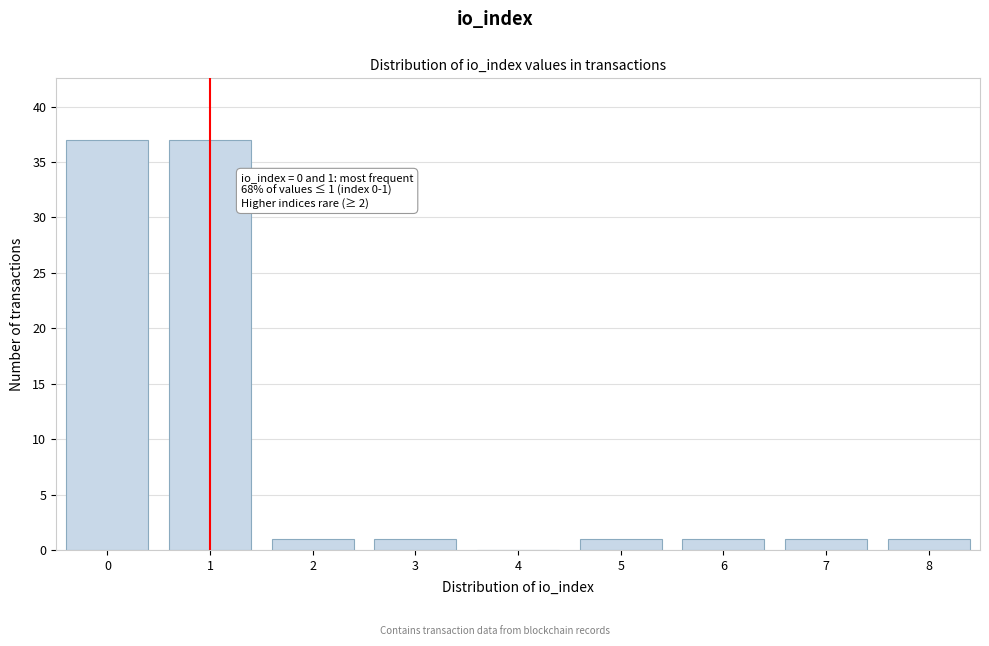

Reading right to left, transcribe all the data shown in this chart.

8=1	7=1	6=1	5=1	4=0	3=1	2=1	1=37	0=37